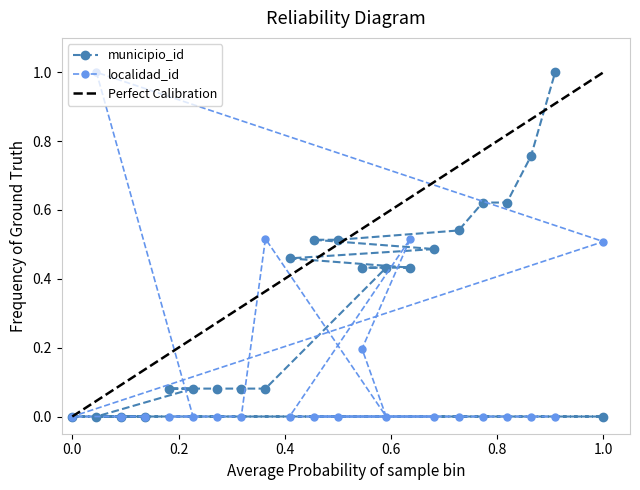

How many lines are shown in the chart?

2